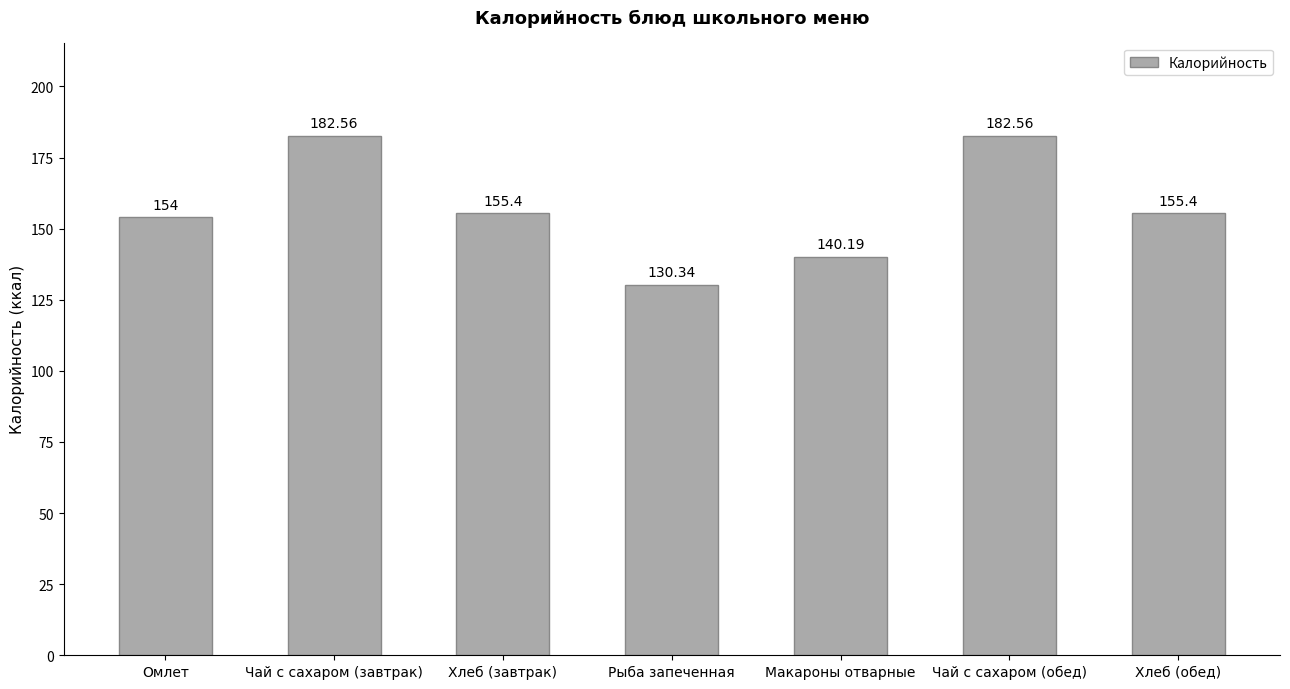

Reading left to right, what are all the values shown in this chart?

Омлет=154.0	Чай с сахаром (завтрак)=182.6	Хлеб (завтрак)=155.4	Рыба запеченная=130.3	Макароны отварные=140.2	Чай с сахаром (обед)=182.6	Хлеб (обед)=155.4